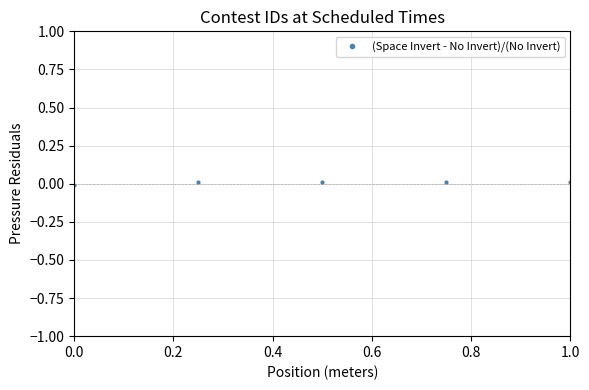

True or false: there are more than 2 points higher than both neighbors.

False